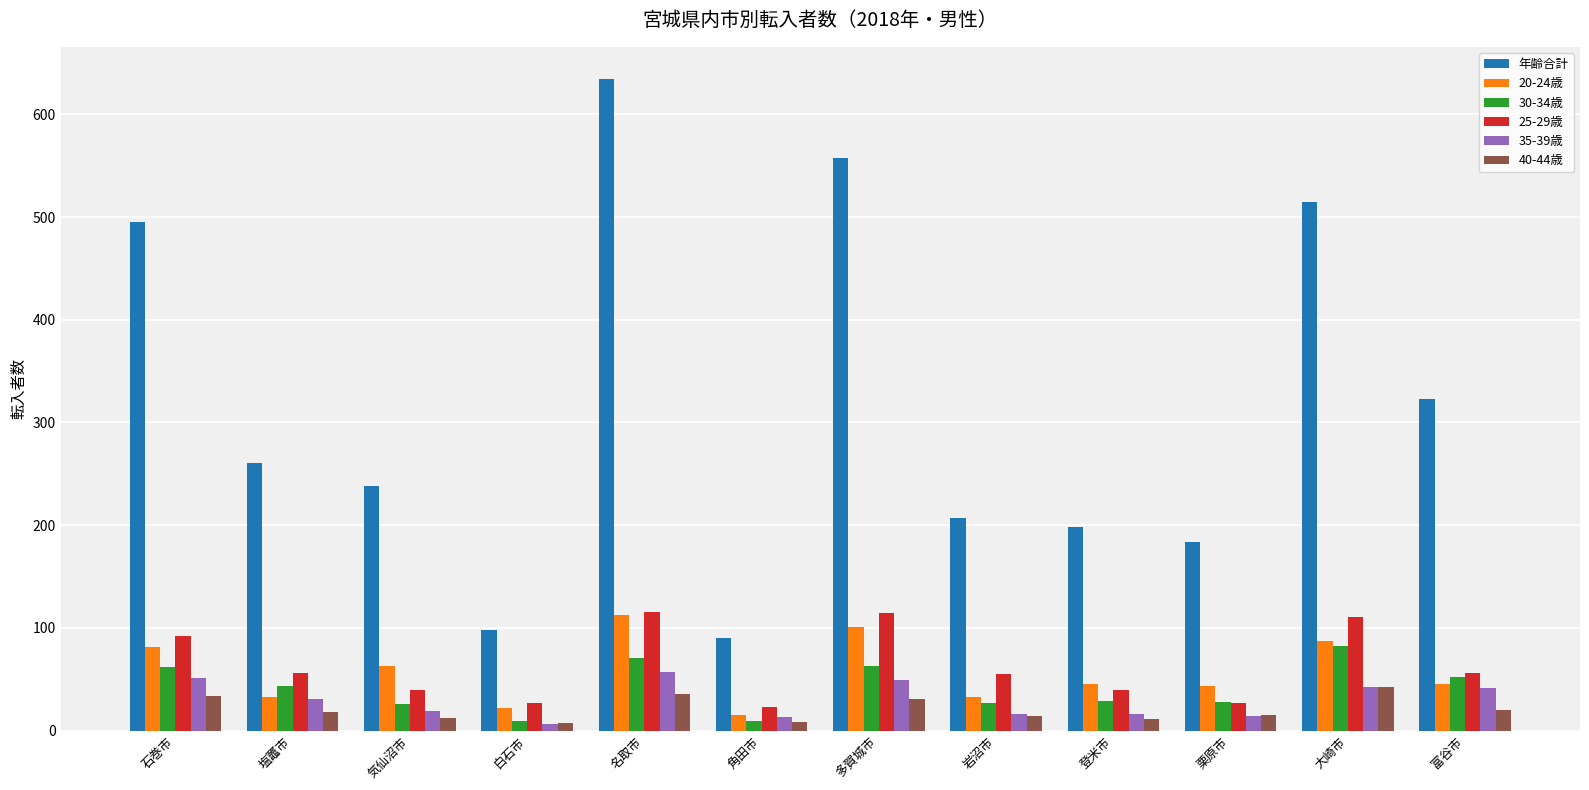

What is the spread (max minus min) of values at 富谷市?

303